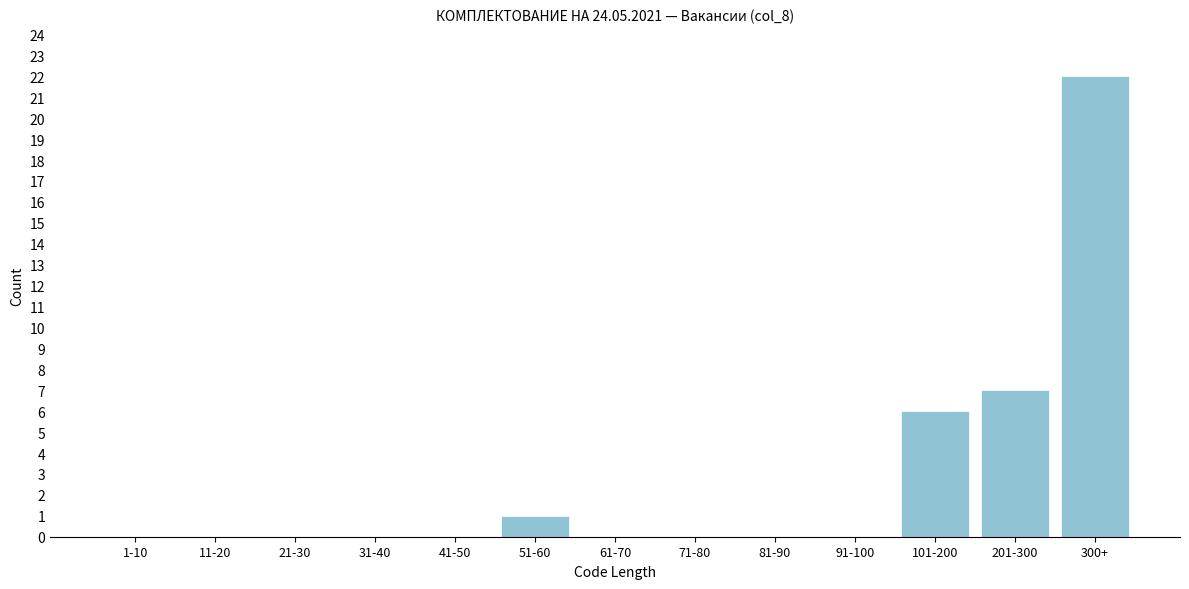

Reading left to right, what are all the values shown in this chart?

1-10=0	11-20=0	21-30=0	31-40=0	41-50=0	51-60=1	61-70=0	71-80=0	81-90=0	91-100=0	101-200=6	201-300=7	300+=22